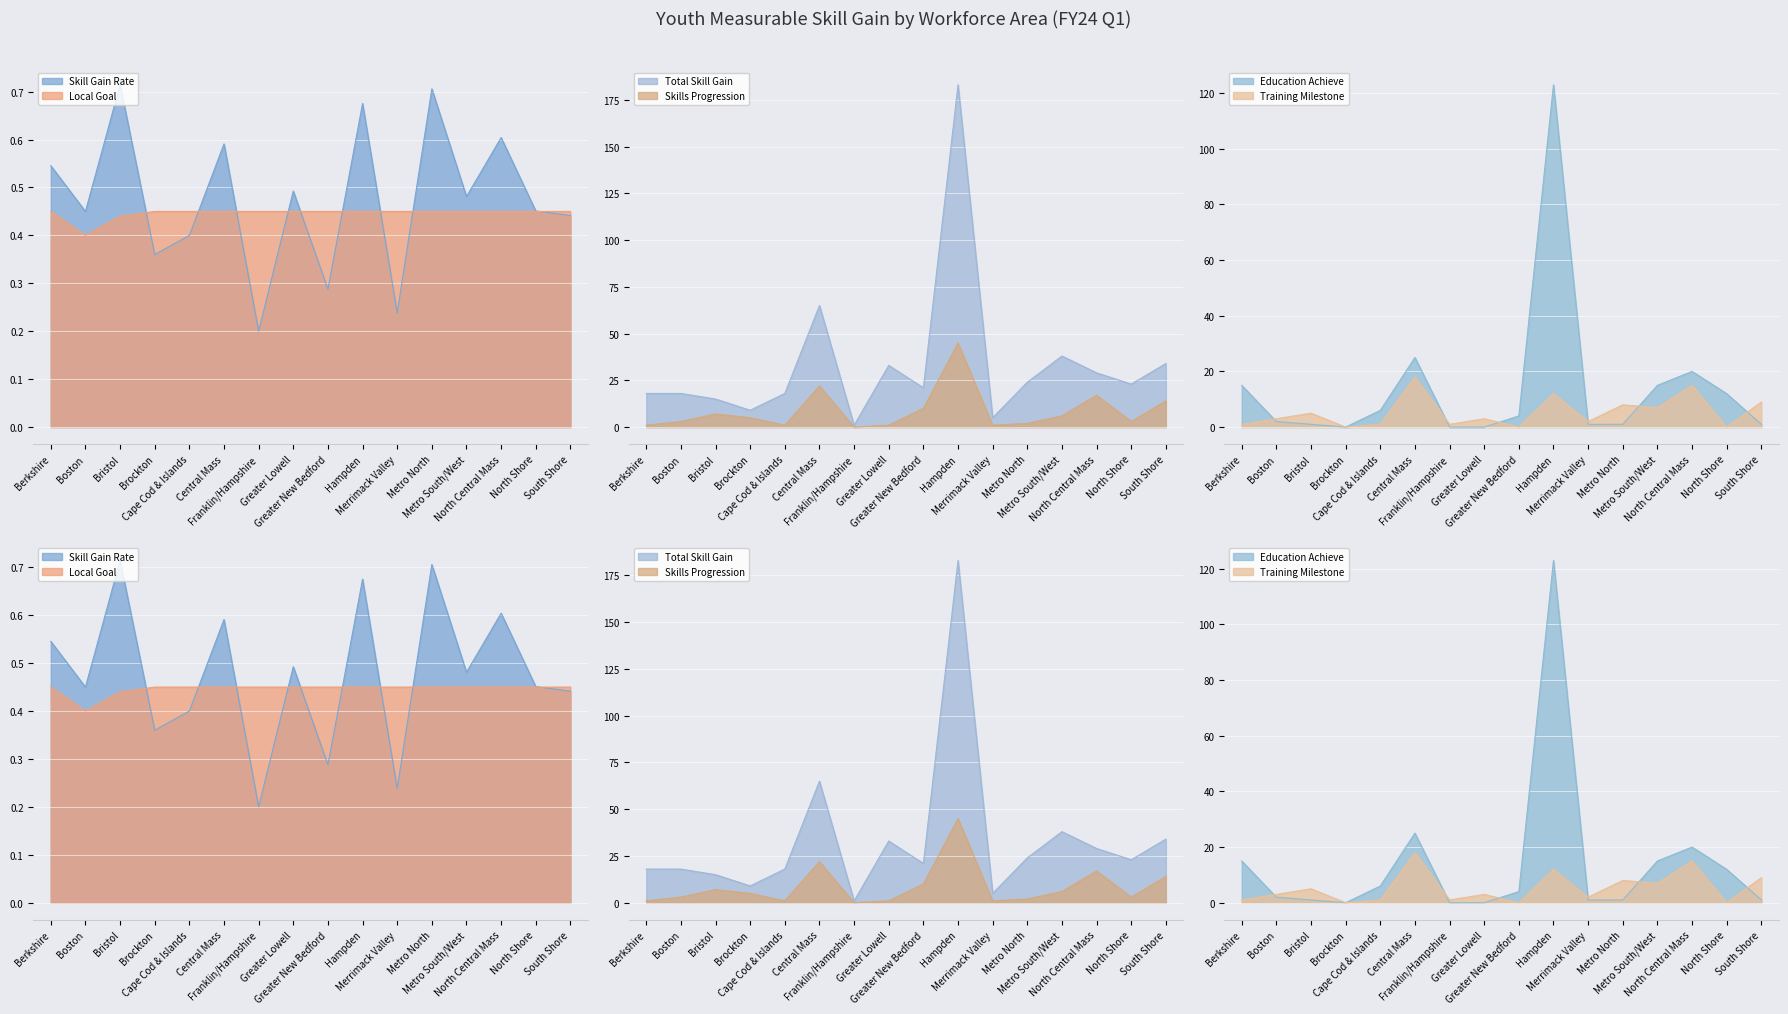

Which series has the largest range (max minus min)?

Total Skill Gain